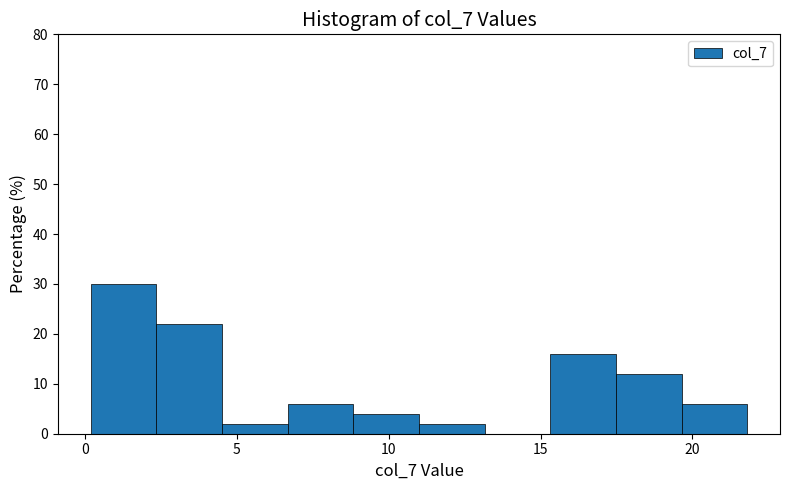

Reading left to right, list every bar in this chart as the range it spans on the x-axis followed by its height. Neither the bar edges nor the heights are printed on the chart, so give them approximately, as read against the axes.

0.0 to 2.5: 30
2.5 to 4.5: 22
4.5 to 6.5: 2
6.5 to 9.0: 6
9.0 to 11.0: 4
11.0 to 13.0: 2
13.0 to 15.5: 0
15.5 to 17.5: 16
17.5 to 19.5: 12
19.5 to 22.0: 6